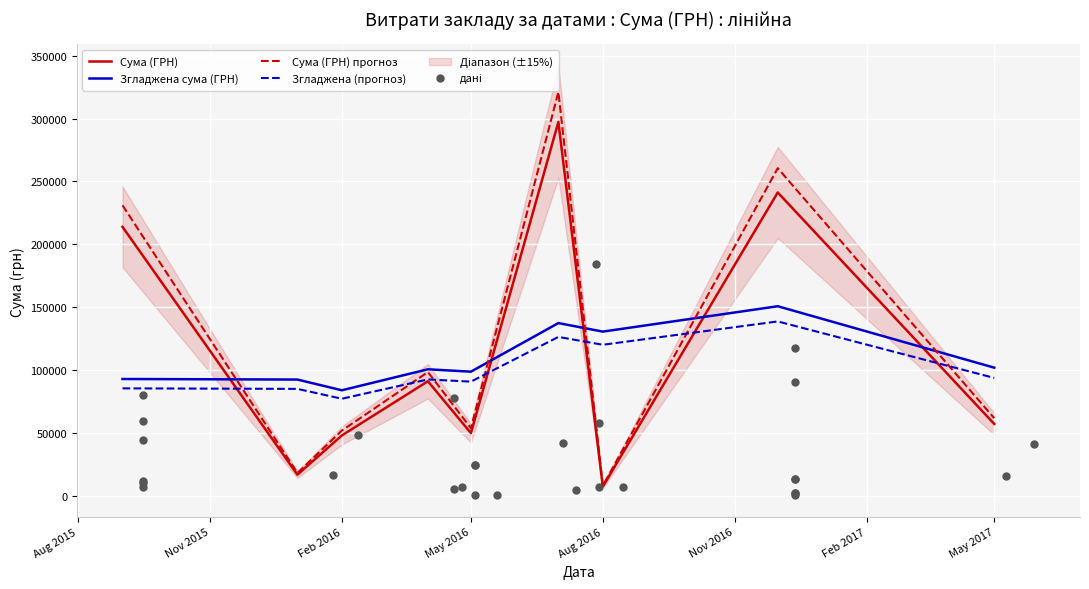

Approximately how many times larger is the value at 8 compared to 18?

0.6